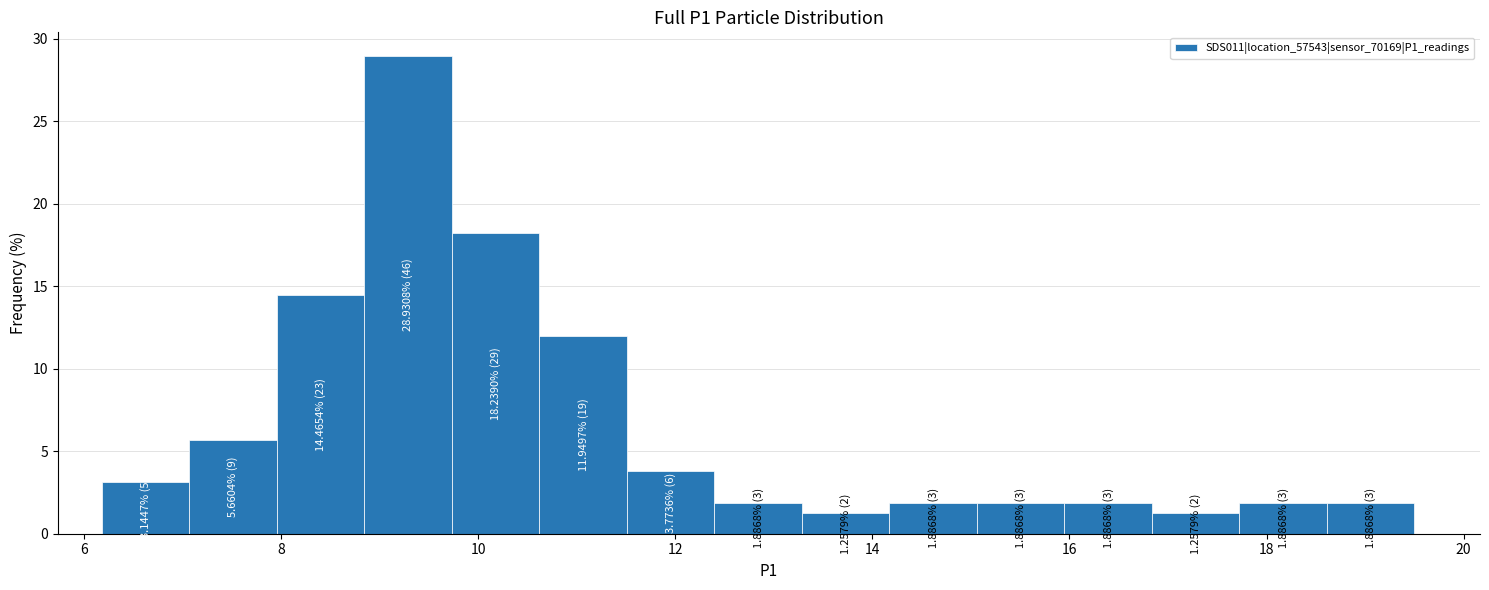

Over which range of the x-axis is the bar tallest?

8.8 to 9.8